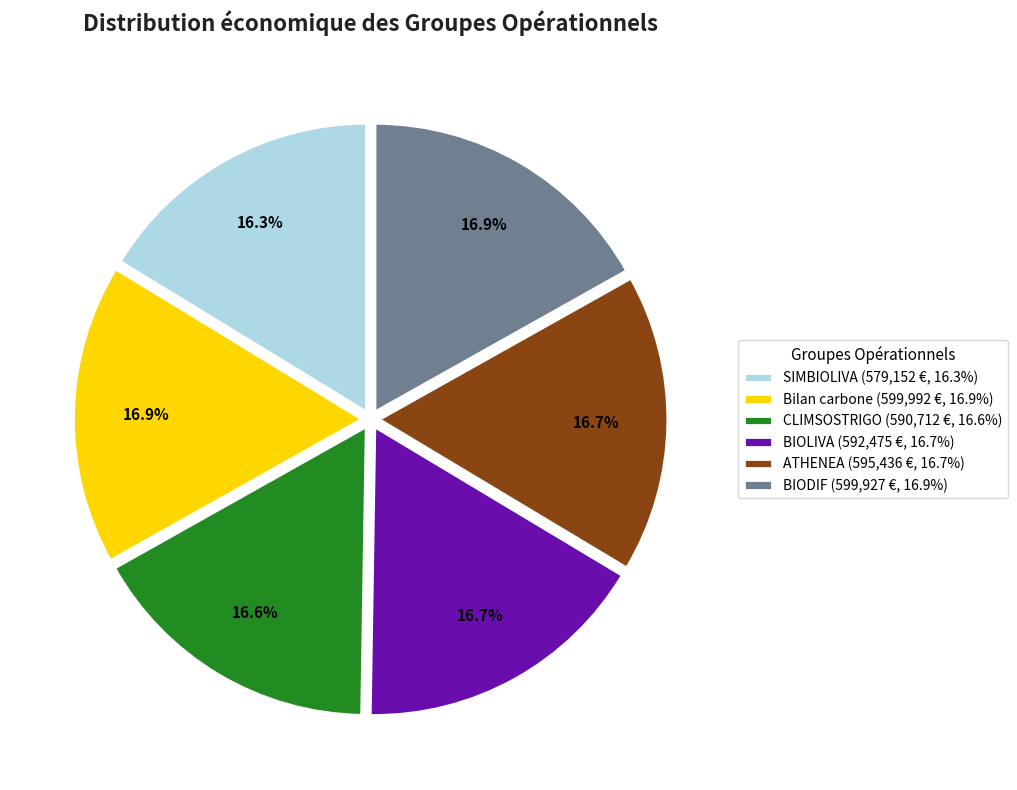

How many slices are in this pie chart?

6